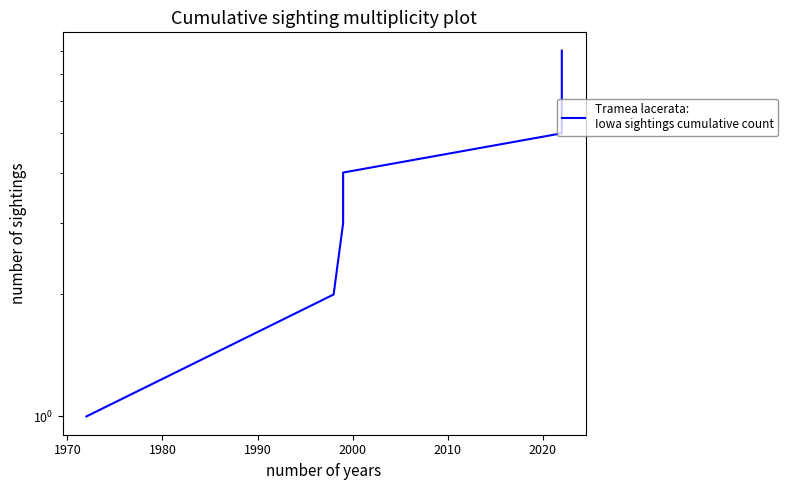

Between 2000 and 1960, which is larger?

2000